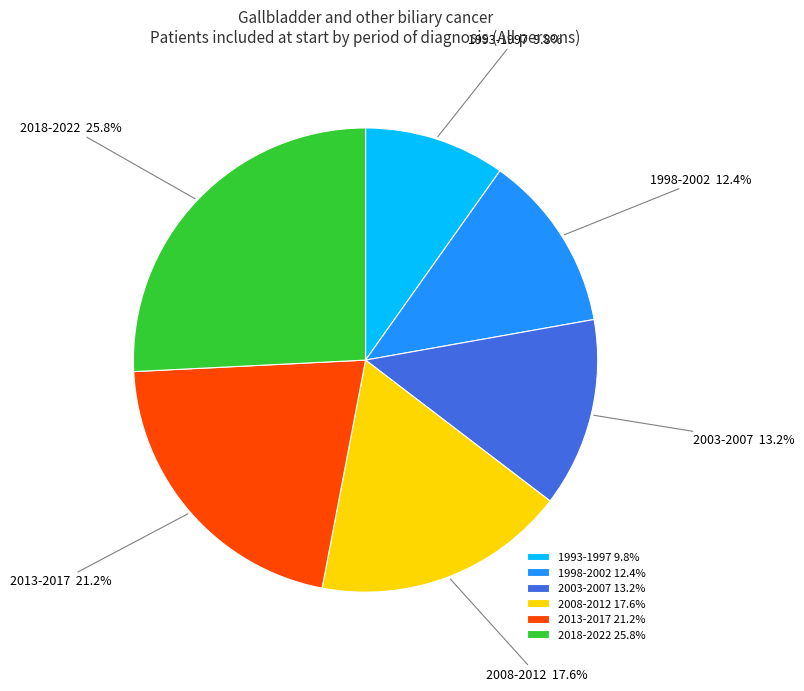

The 2003-2007 slice represents 22% of the pie. True or false?

False